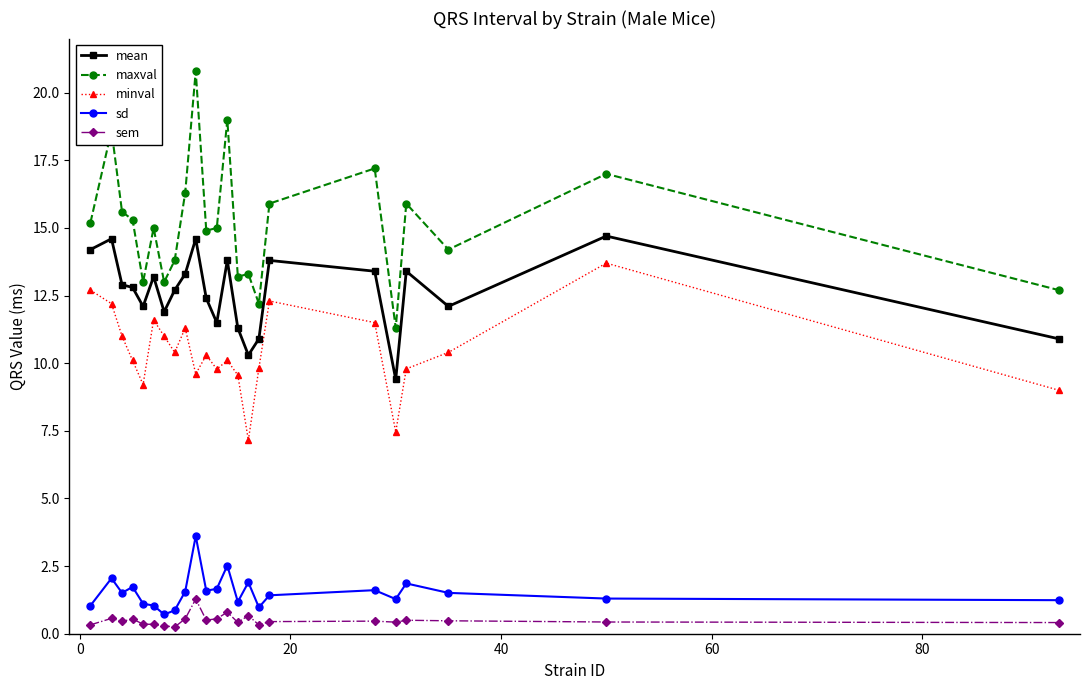

Is this an area chart (filled region under the line)?

No